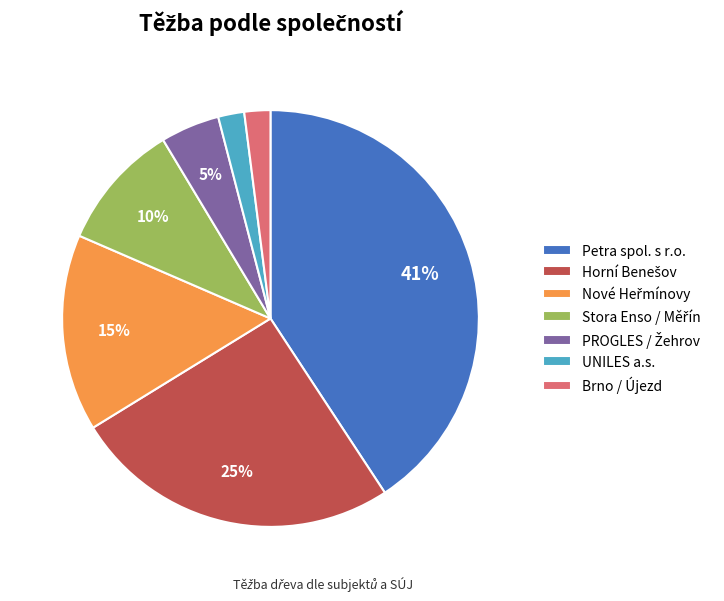

Which category has the biggest portion of the pie?

Petra spol. s r.o.